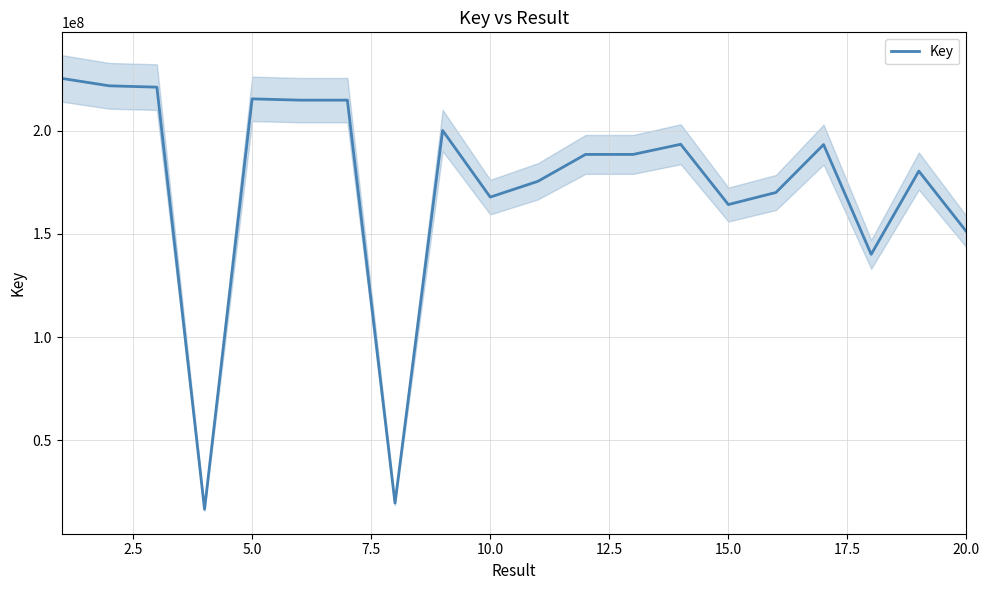

The value of Key at 5.0 is 215474769. True or false?

True